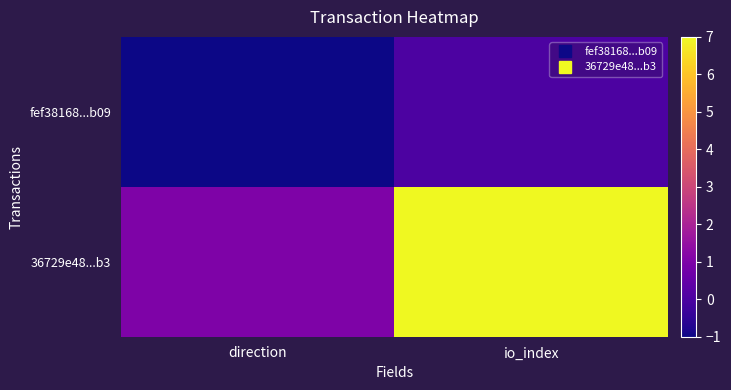

Count the number of categories in the chart.

2